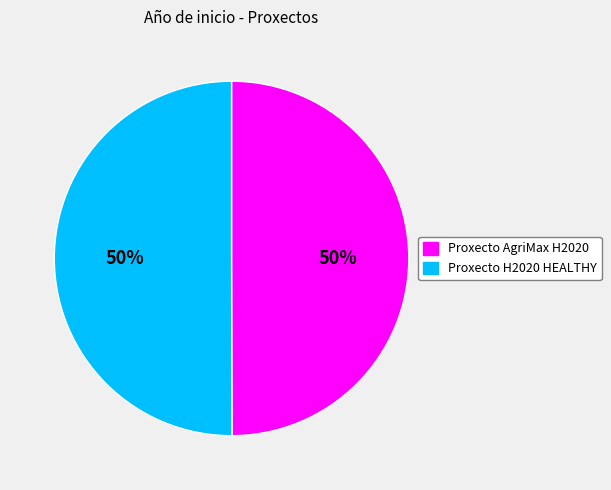

To the nearest percent, what is the combined percentage of Proxecto AgriMax H2020 and Proxecto H2020 HEALTHY?

100%